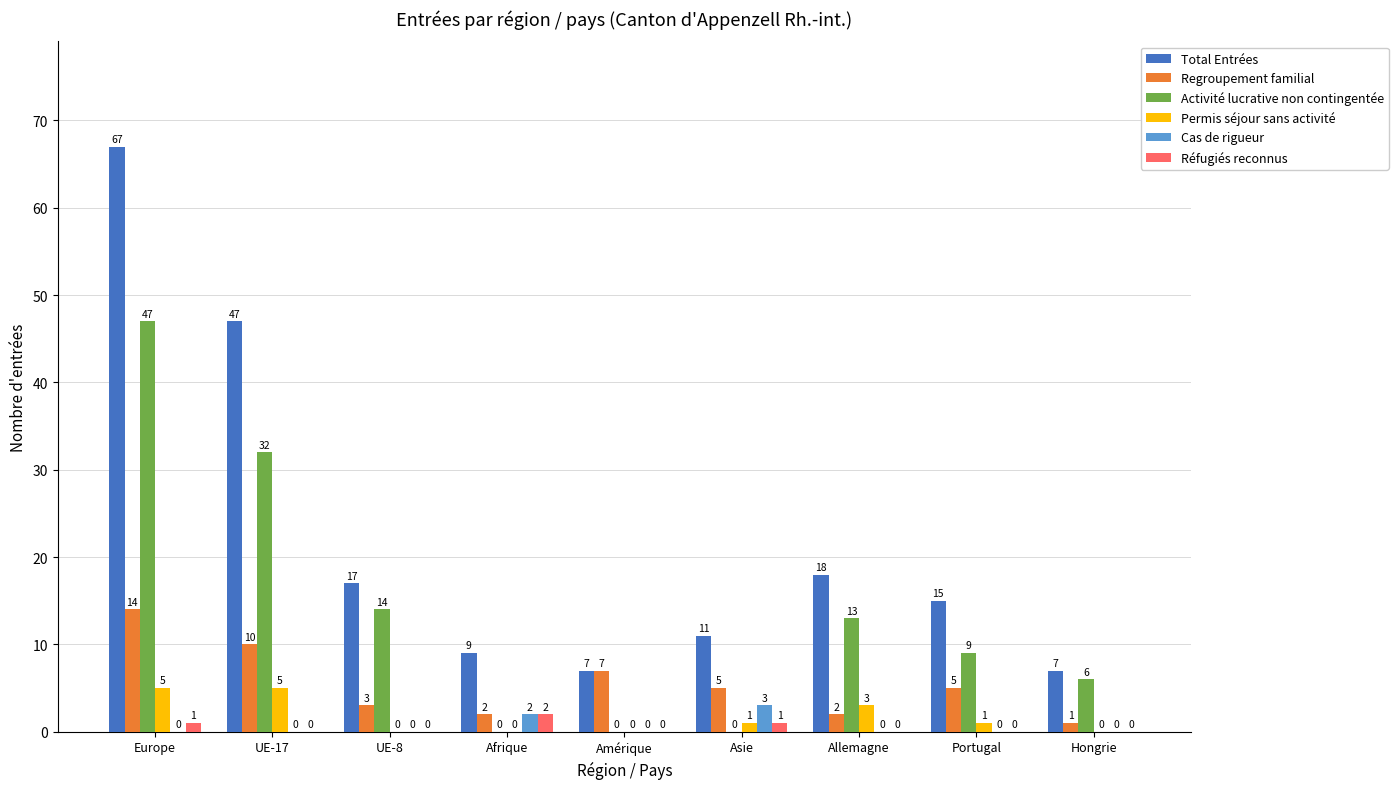

What are all the series names shown in the legend?

Total Entrées, Regroupement familial, Activité lucrative non contingentée, Permis séjour sans activité, Cas de rigueur, Réfugiés reconnus